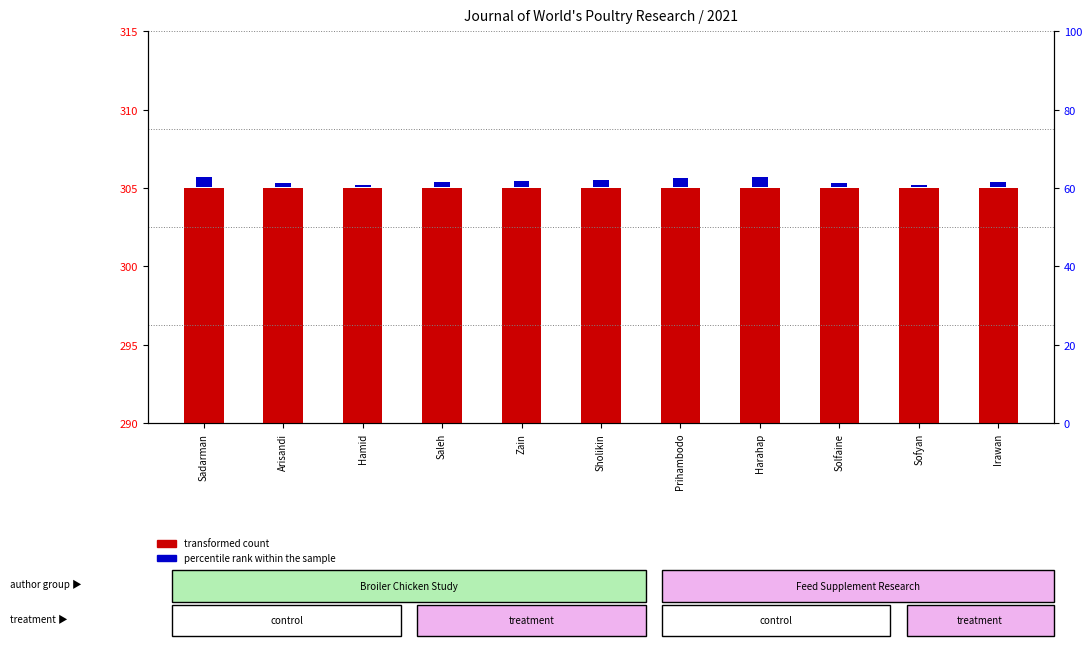

At how many categories does at least one series exceed 6?

11